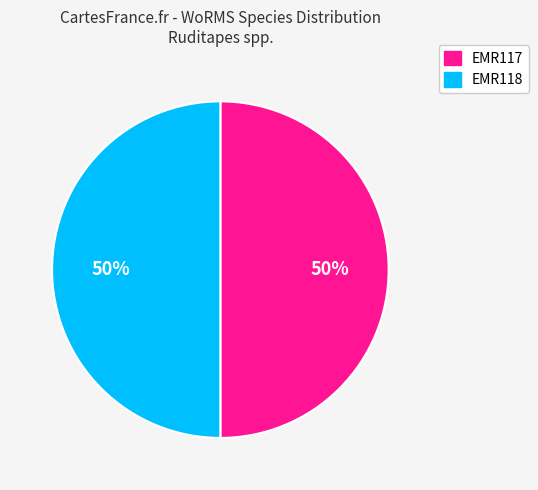

Combined, do EMR117 and EMR118 account for over 50%?

Yes